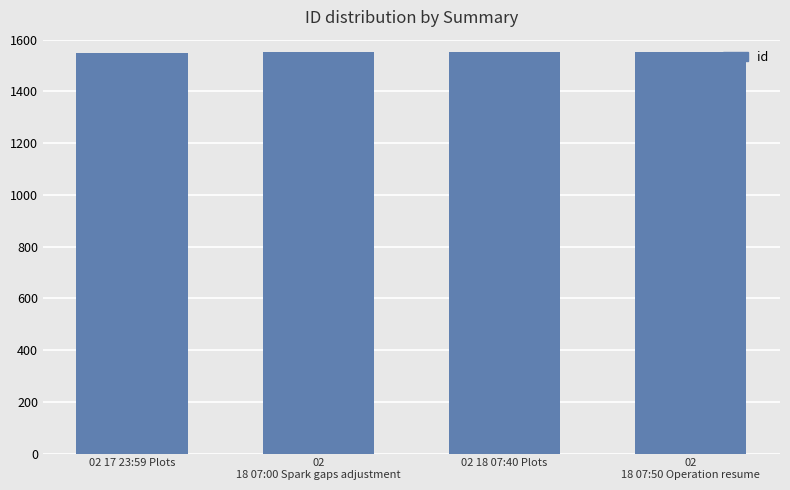

What position from the right is 02
18 07:50 Operation resume?

1